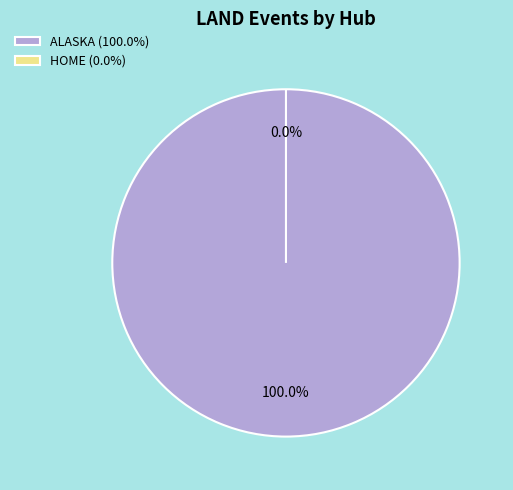

Does ALASKA represent more than half of the total?

No